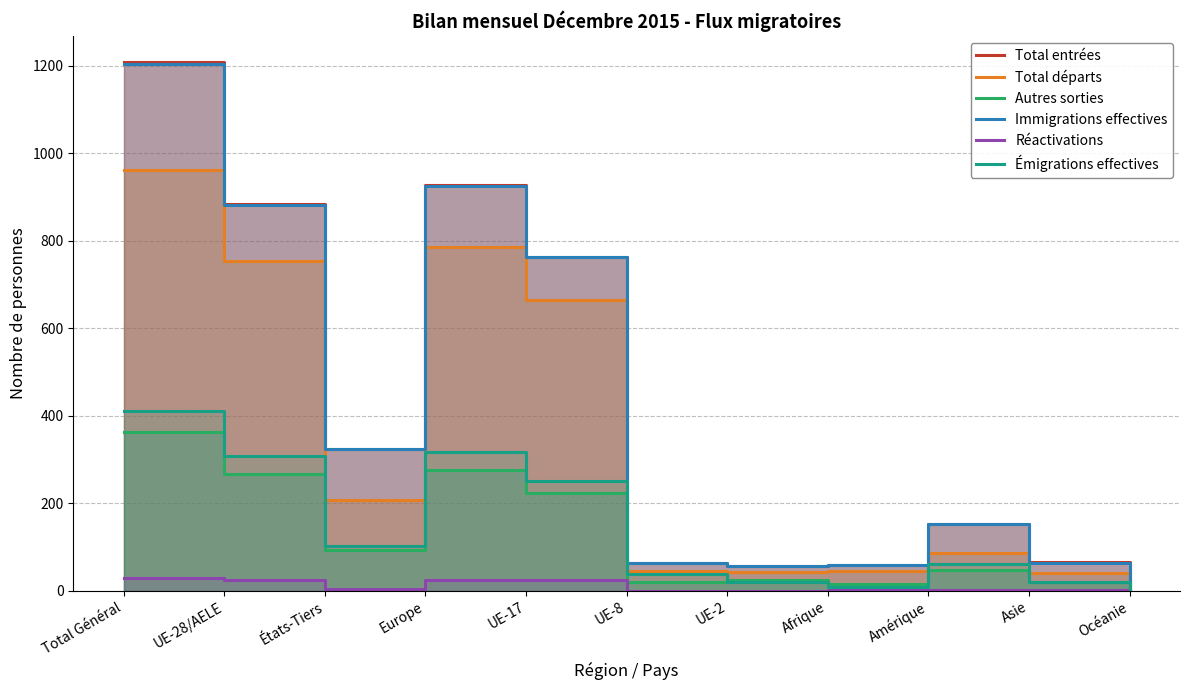

True or false: Total départs and Total entrées cross at least once.

False